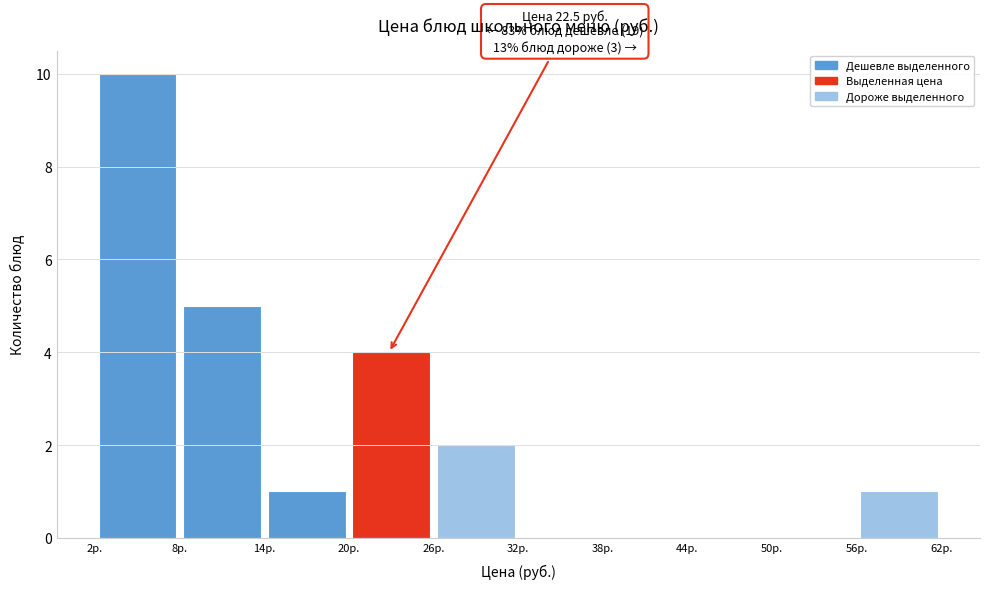

Over which range of the x-axis is the bar tallest?

2 to 8